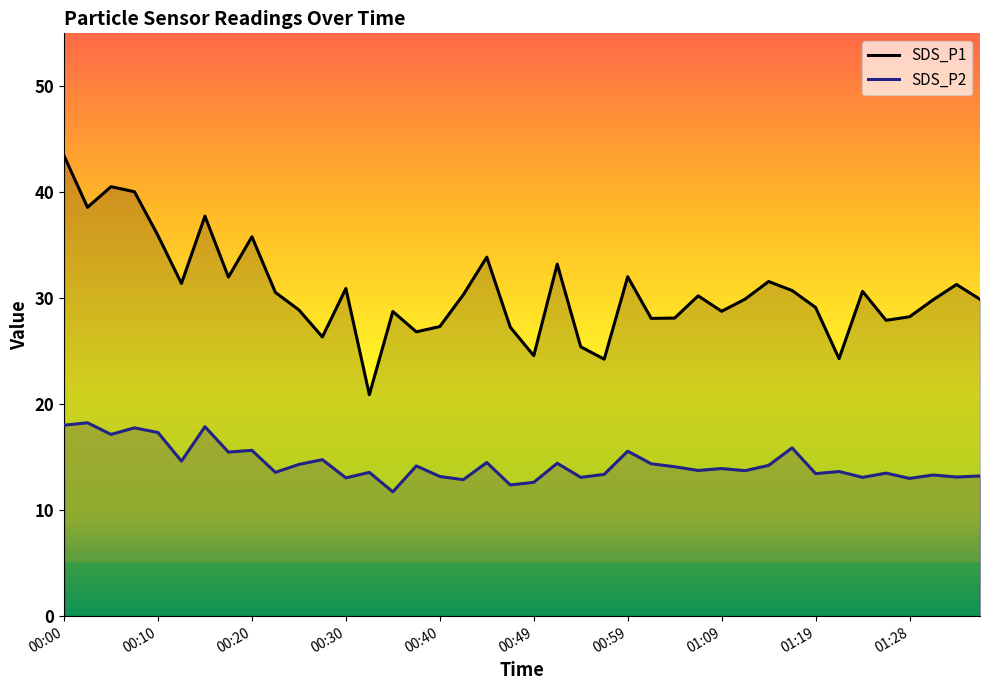

True or false: SDS_P1 and SDS_P2 intersect in this chart.

False